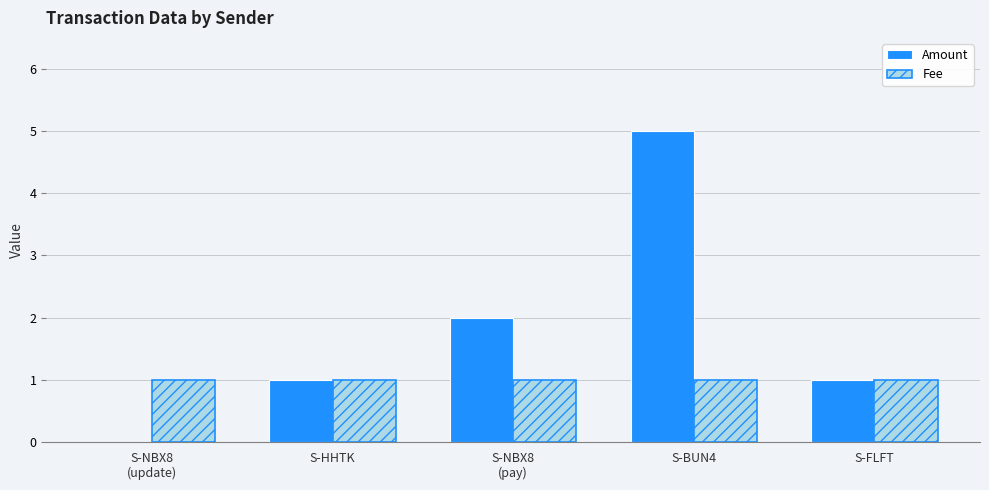

At which category does the chart reach its peak across all series?

S-BUN4